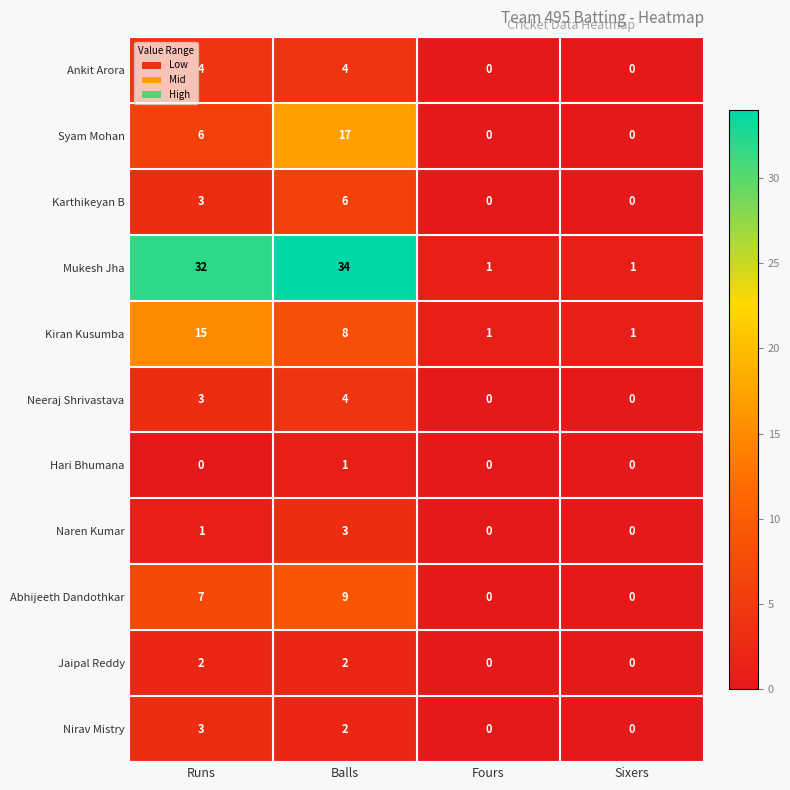

At which label does Syam Mohan reach its peak?

Balls